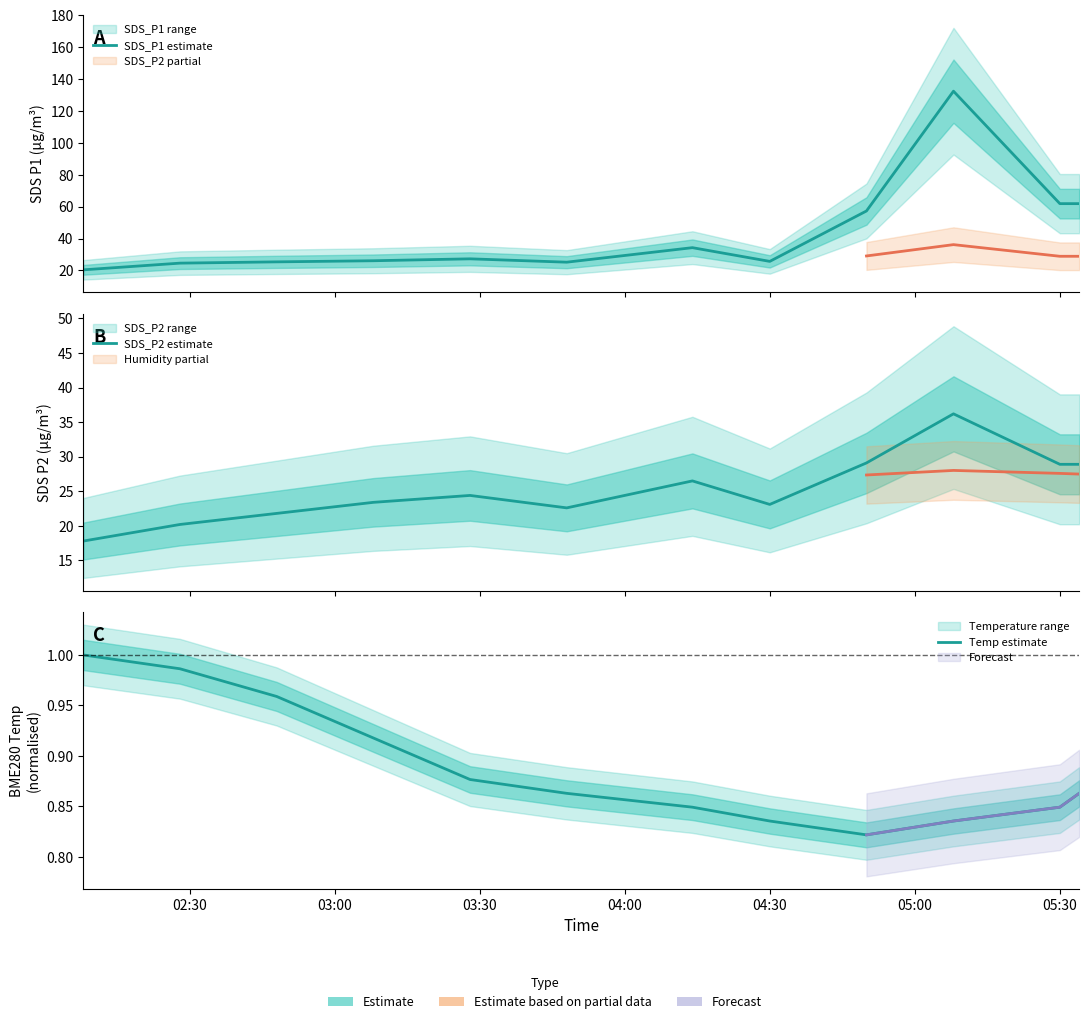

True or false: SDS_P1 estimate and Temp estimate intersect in this chart.

False